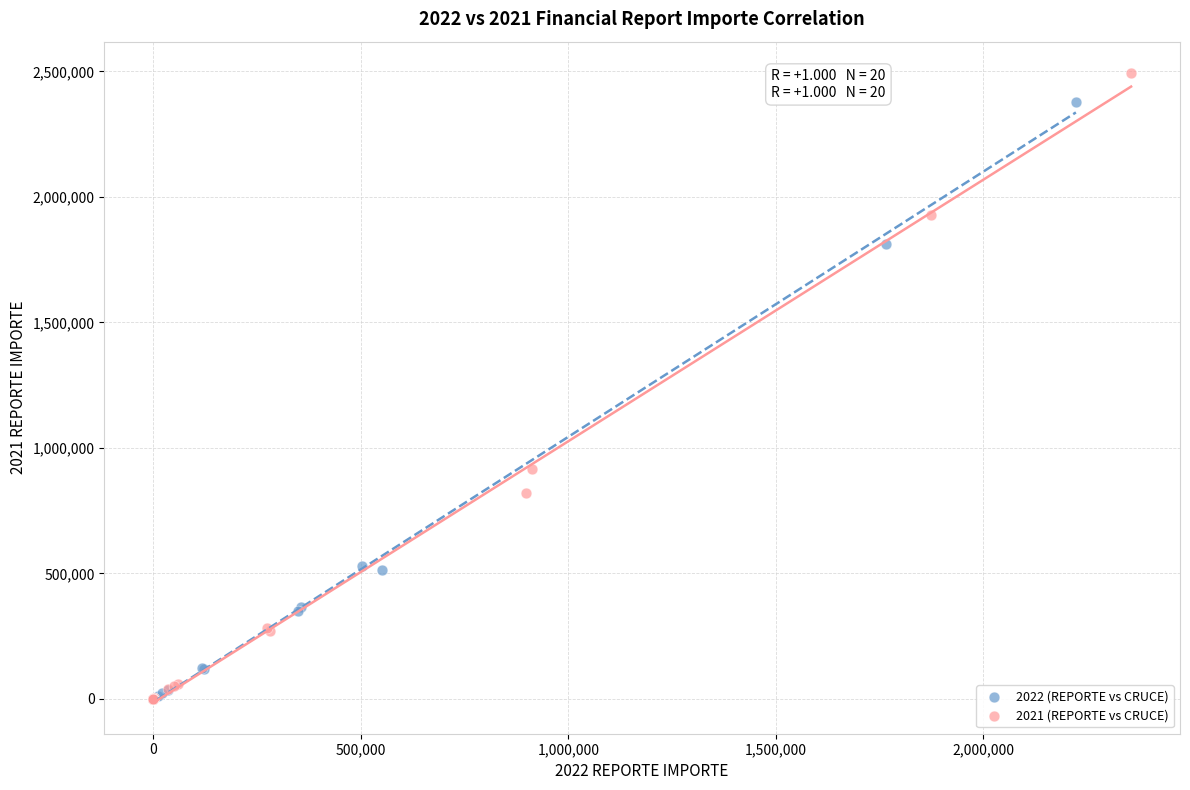

Which series reaches the maximum Y coordinate?

2021 (REPORTE vs CRUCE)